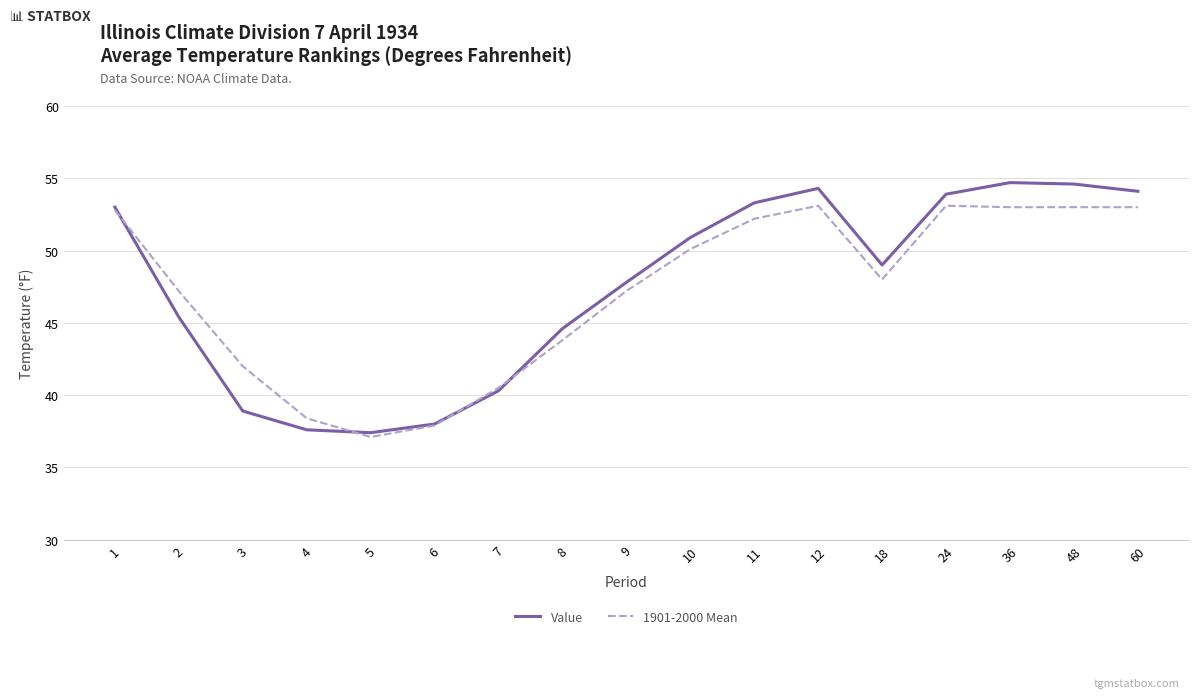

Which series has the widest spread of values?

Value